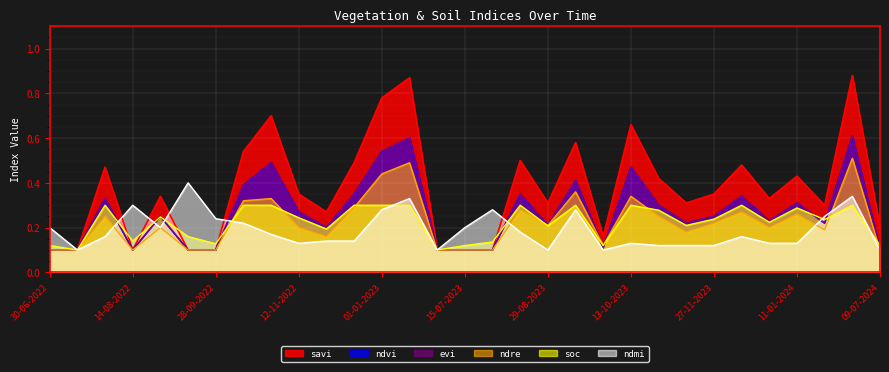

Rank the series at 28-10-2022 from highest to lowest value.

savi, ndvi, evi, ndre, soc, ndmi